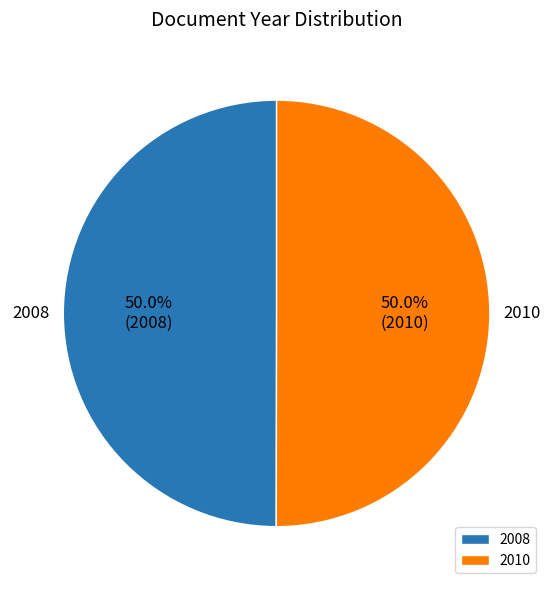

Is it true that 2010 is 50% of the pie?

True